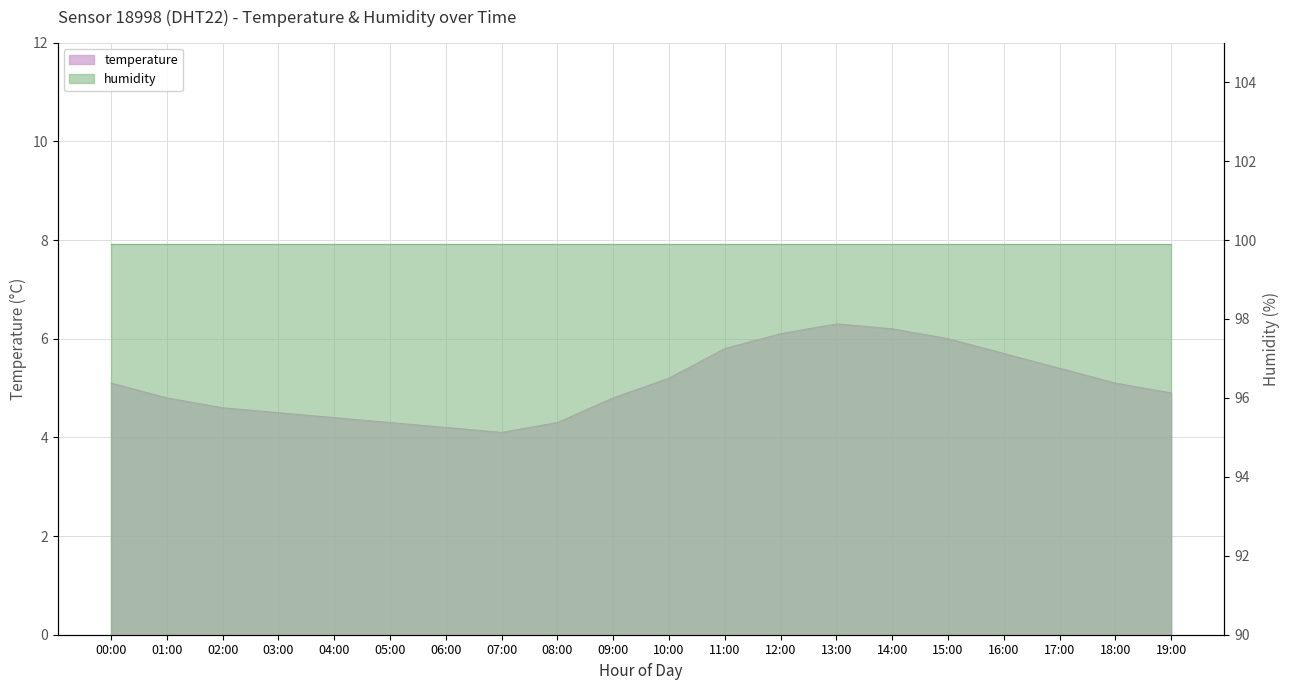

Reading left to right, transcribe all the data shown in this chart.

5.1	4.8	4.6	4.5	4.4	4.3	4.2	4.1	4.3	4.8	5.2	5.8	6.1	6.3	6.2	6.0	5.7	5.4	5.1	4.9